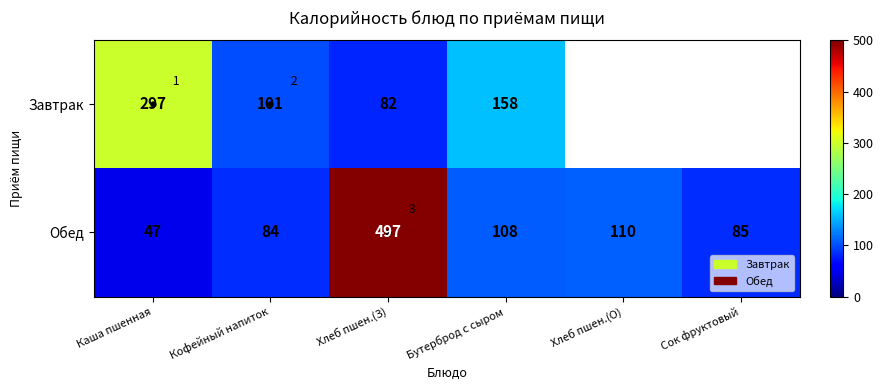

Count the number of data series in this chart.

2